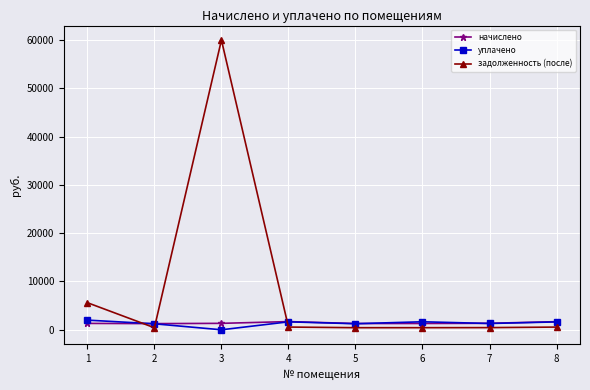

How many times do задолженность (после) and начислено cross each other?

3